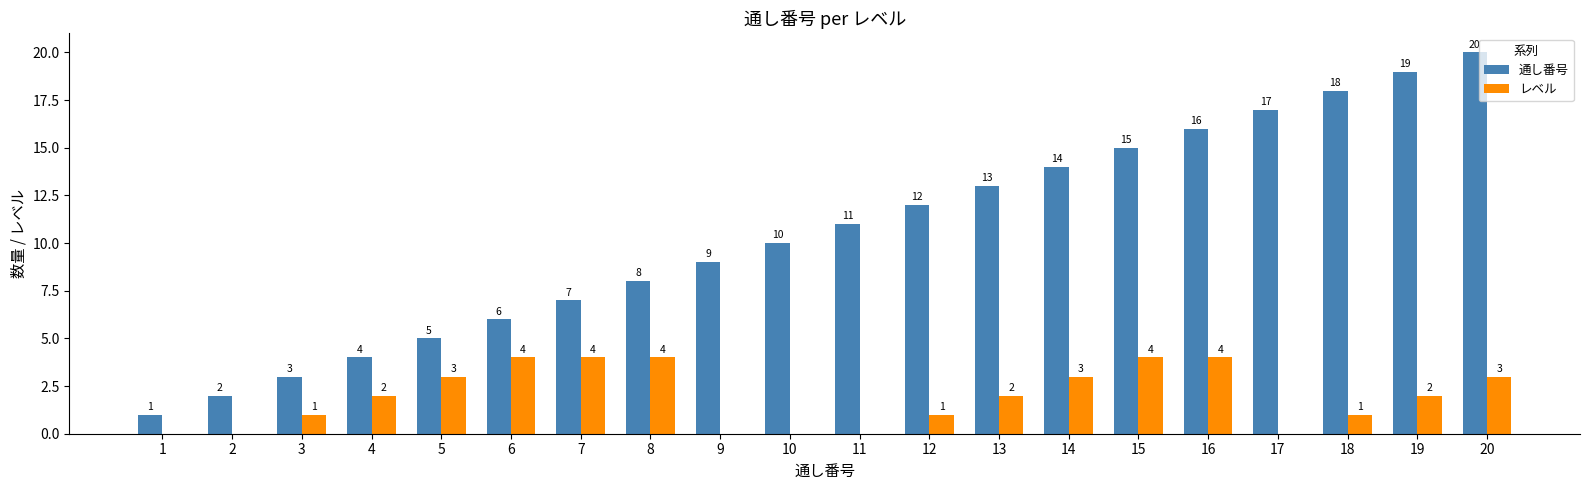

Is it true that 通し番号 equals 6 at 11?

False